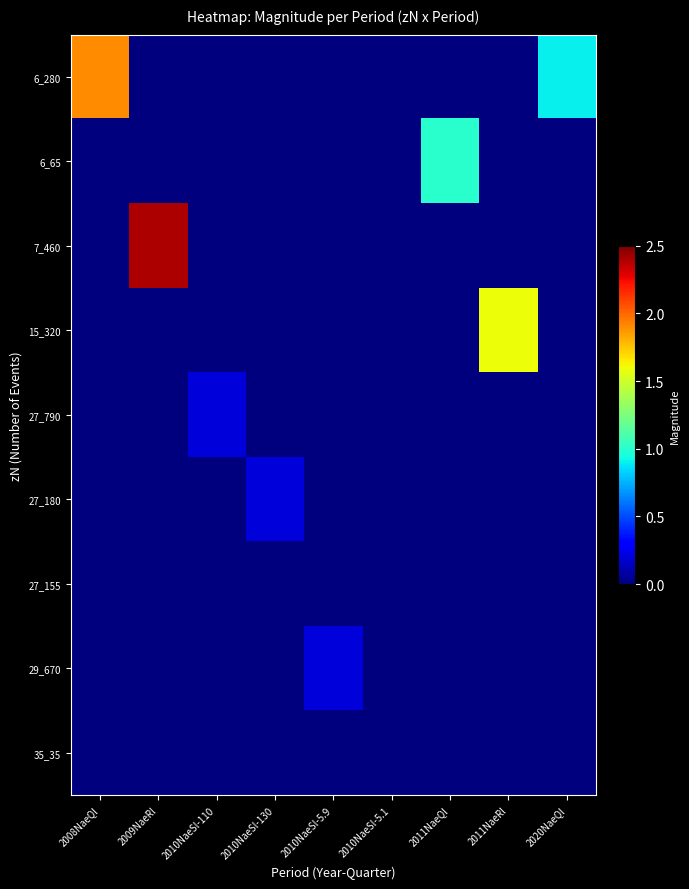

At 2011NaeQl, list the series in order from smallest to largest.

6_280, 7_460, 15_320, 27_790, 27_180, 27_155, 29_670, 35_35, 6_65